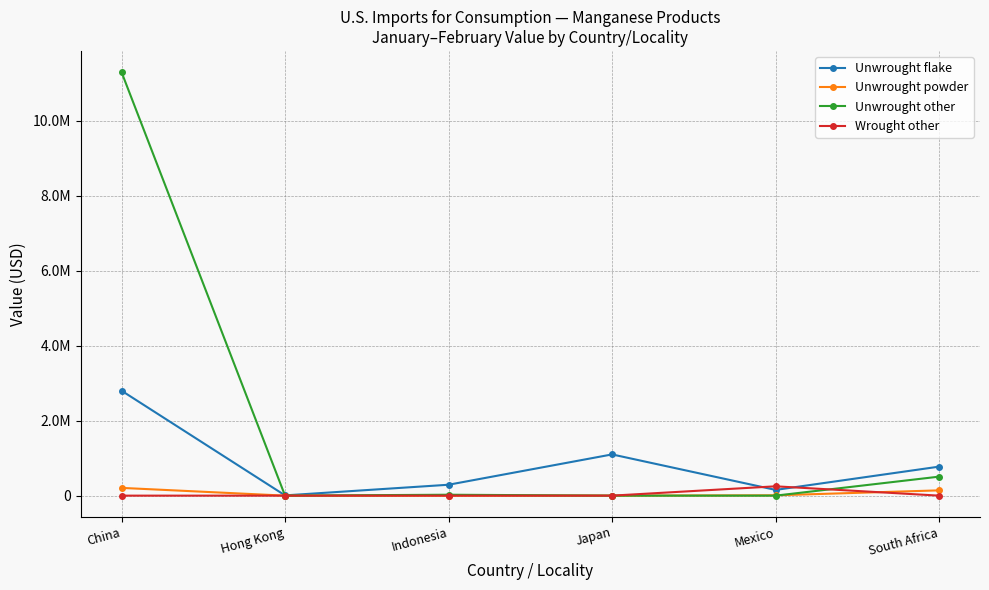

Which series has the largest total across all categories?

Unwrought other